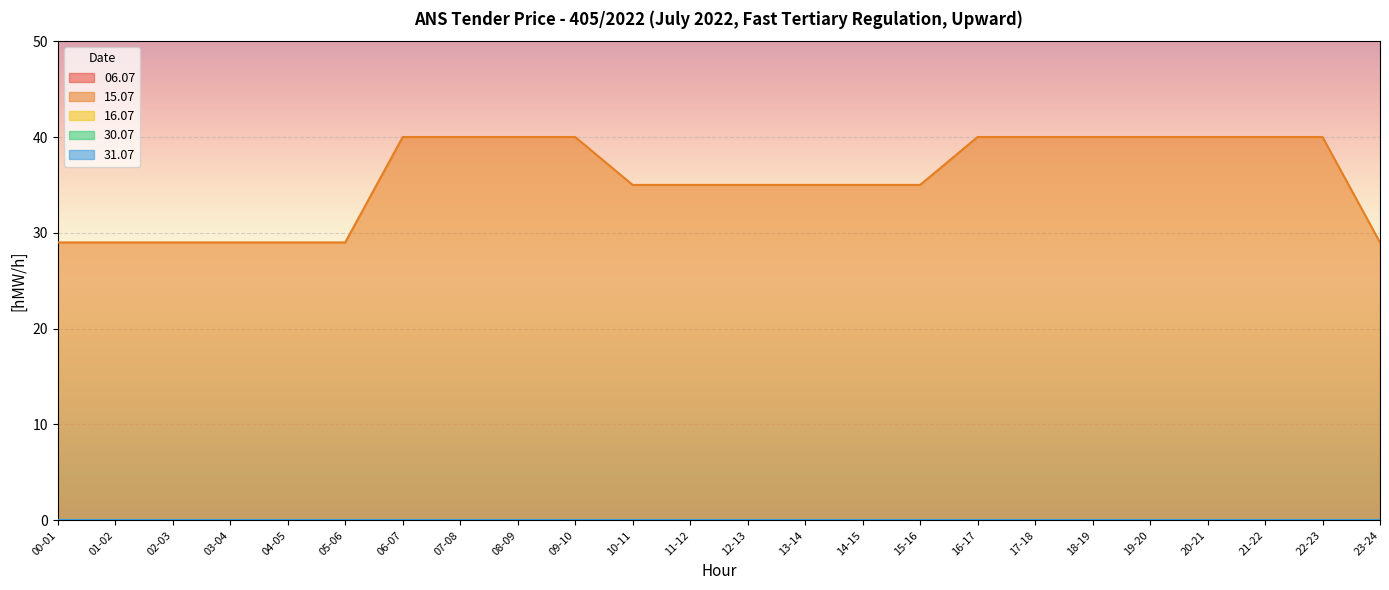

At which category is the sum across all series the highest?

06-07